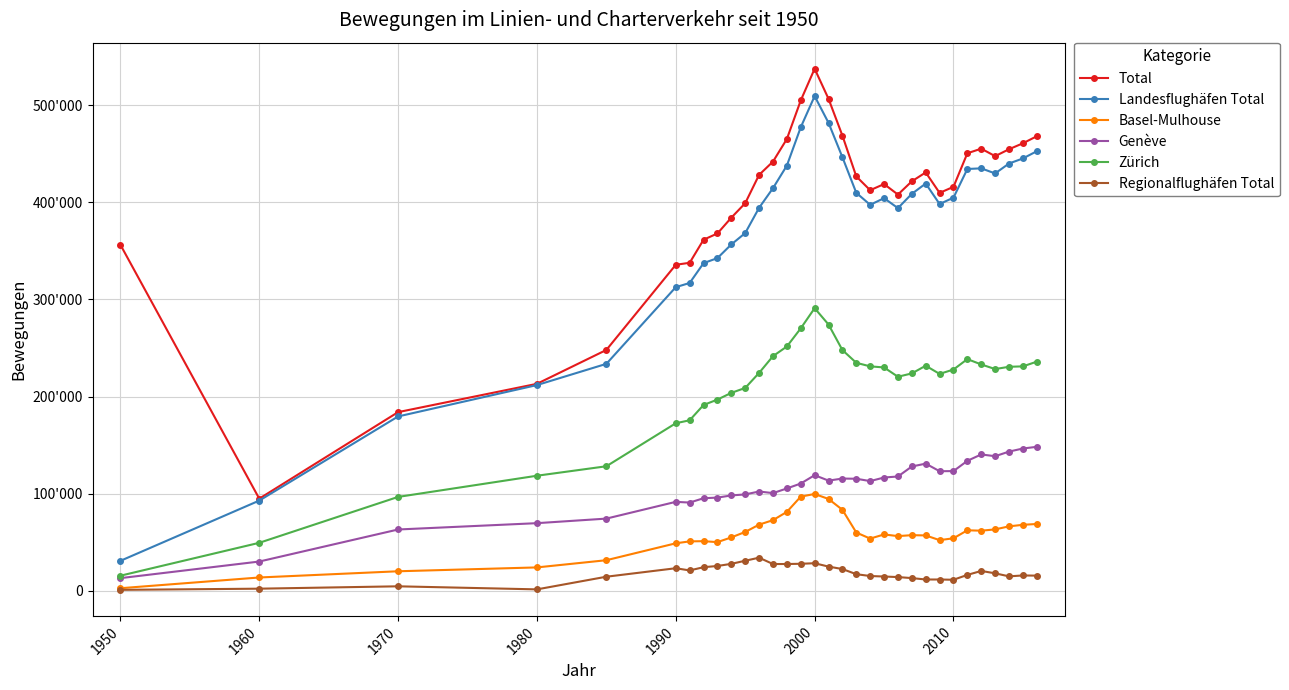

Does the chart have visible grid lines?

Yes